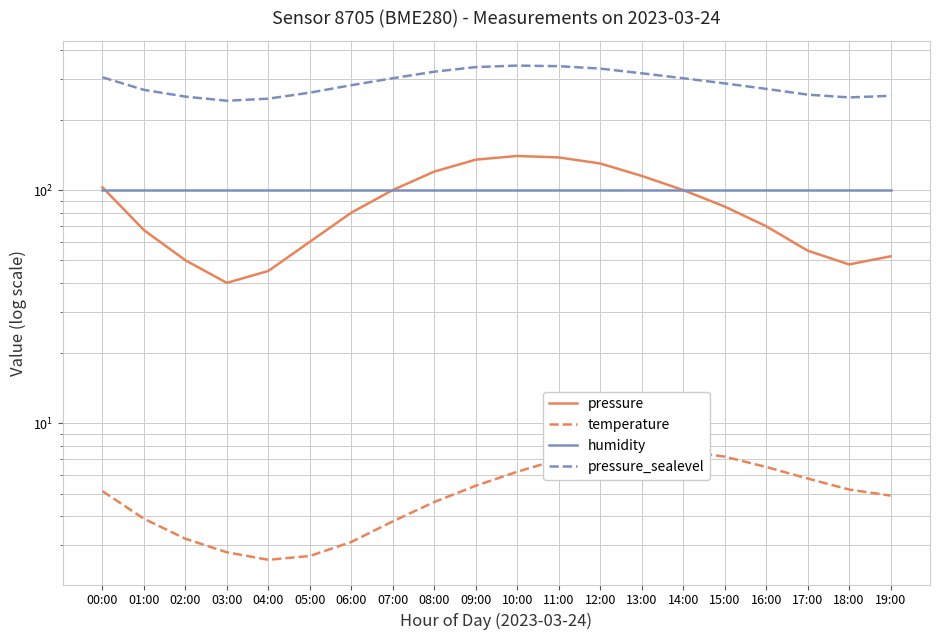

What is the highest value of the temperature series?

7.8